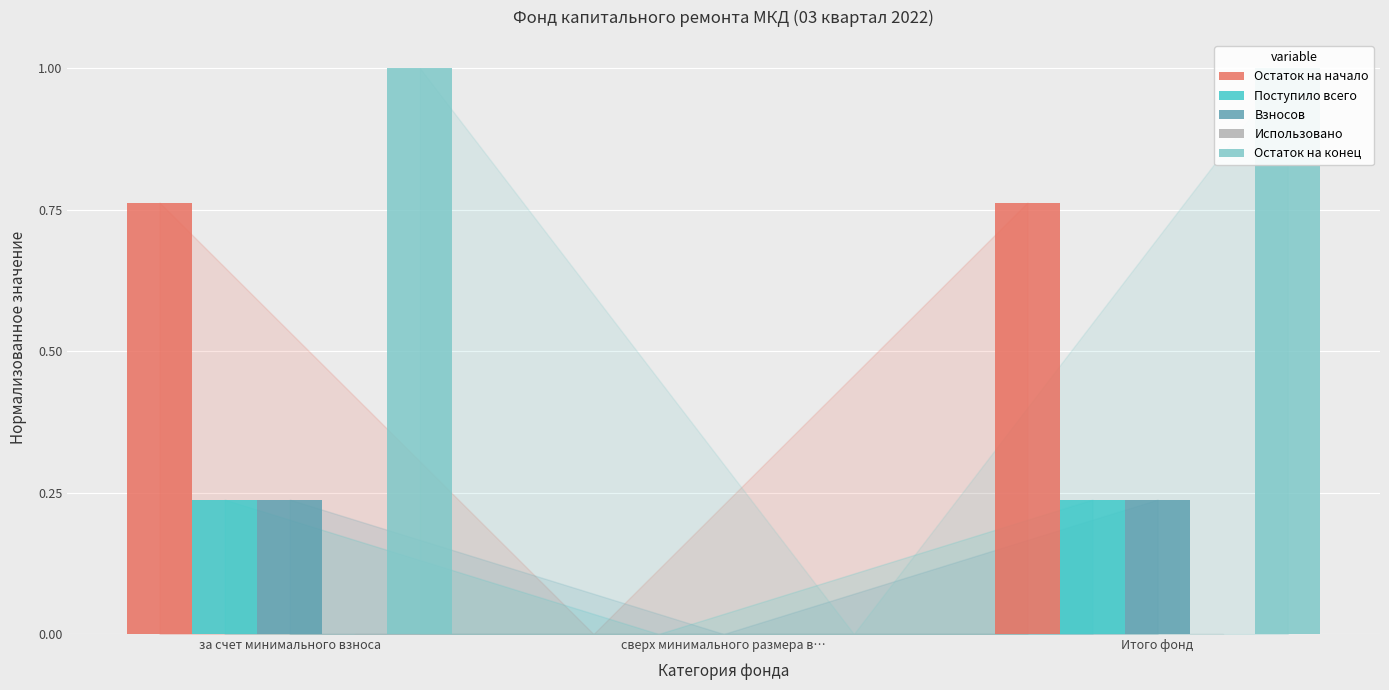

How many bars are there in total?

15